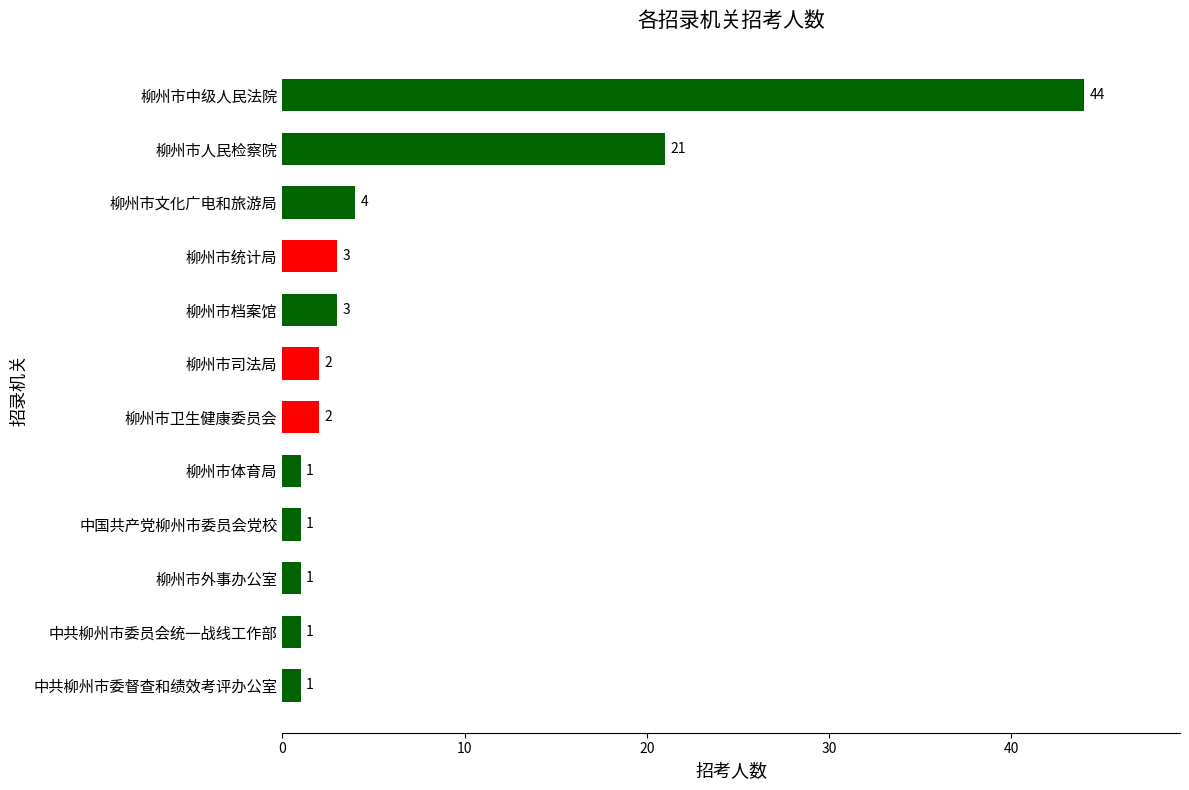

What is the greatest value displayed?

44